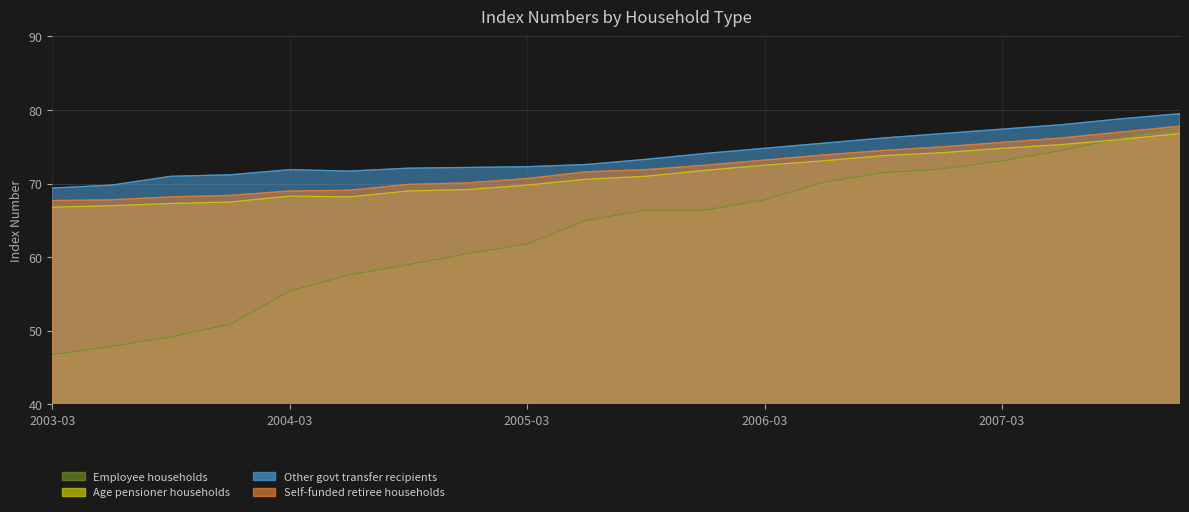

Is it true that Other govt transfer recipients equals 78.8 at 2007-09?

True